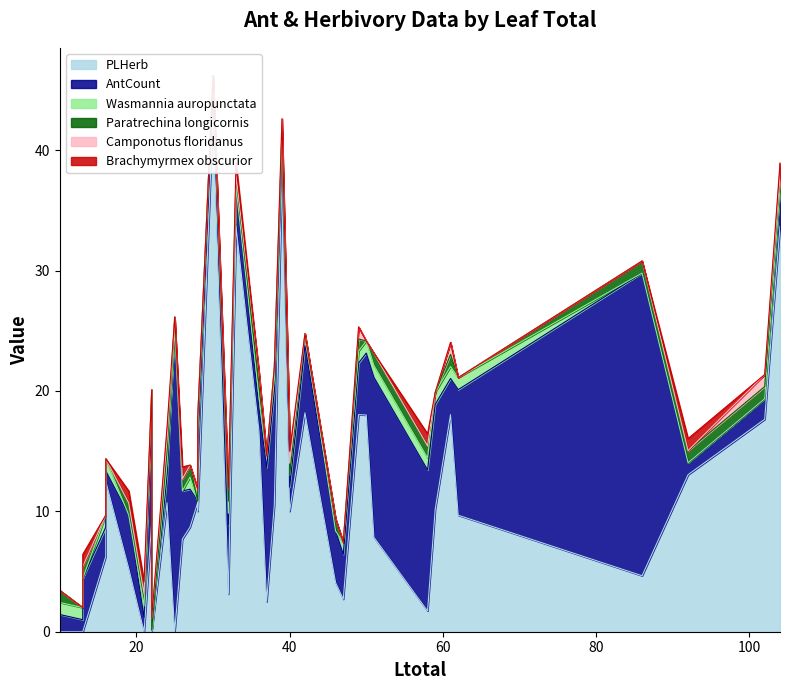

How many times do Wasmannia auropunctata and AntCount cross each other?

2